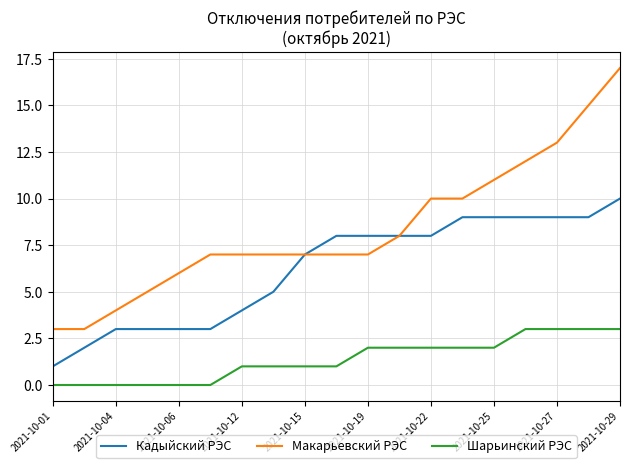

Which series has the widest spread of values?

Макарьевский РЭС